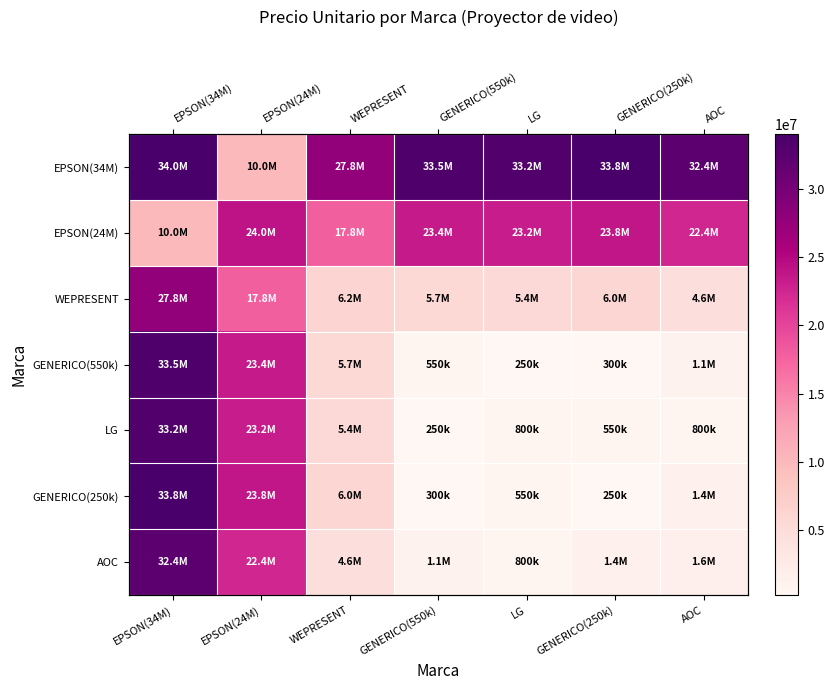

What is the difference between the WEPRESENT values at WEPRESENT and LG?

800000